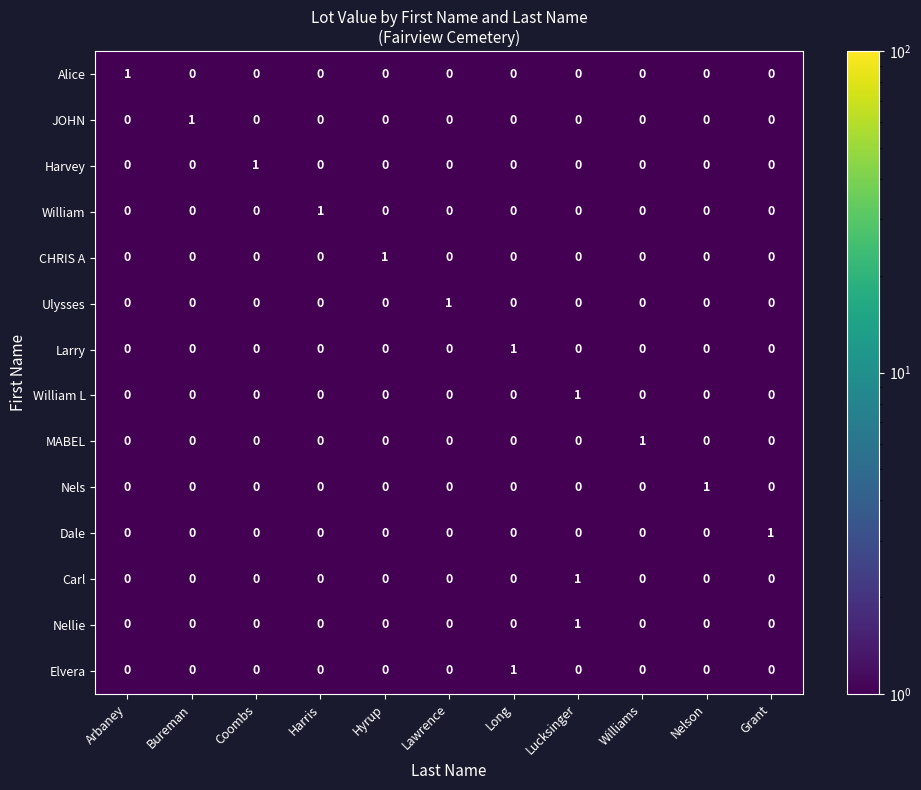

Is it true that CHRIS A equals 0 at Nelson?

True